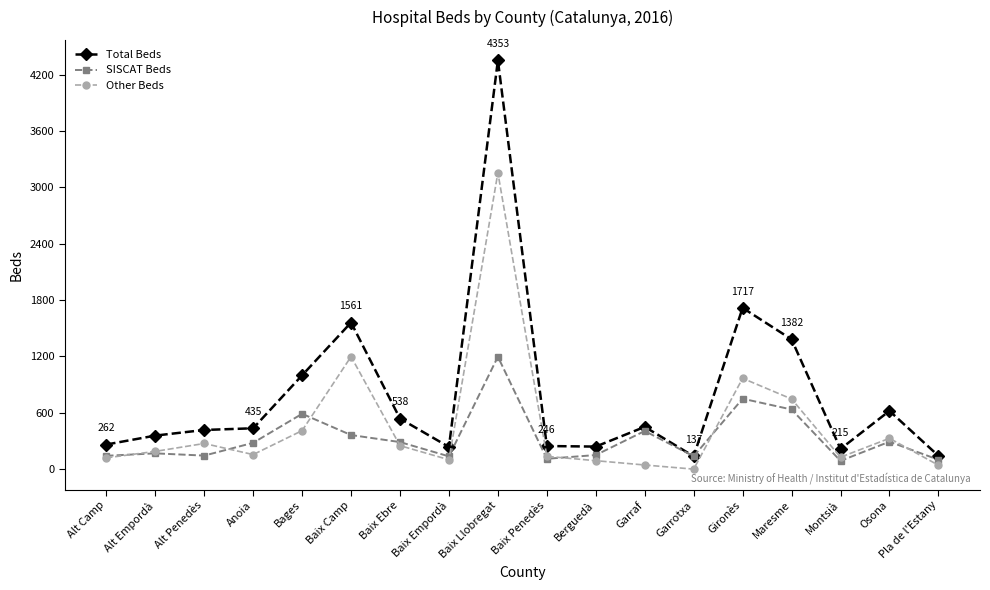

How many series are shown in this chart?

3